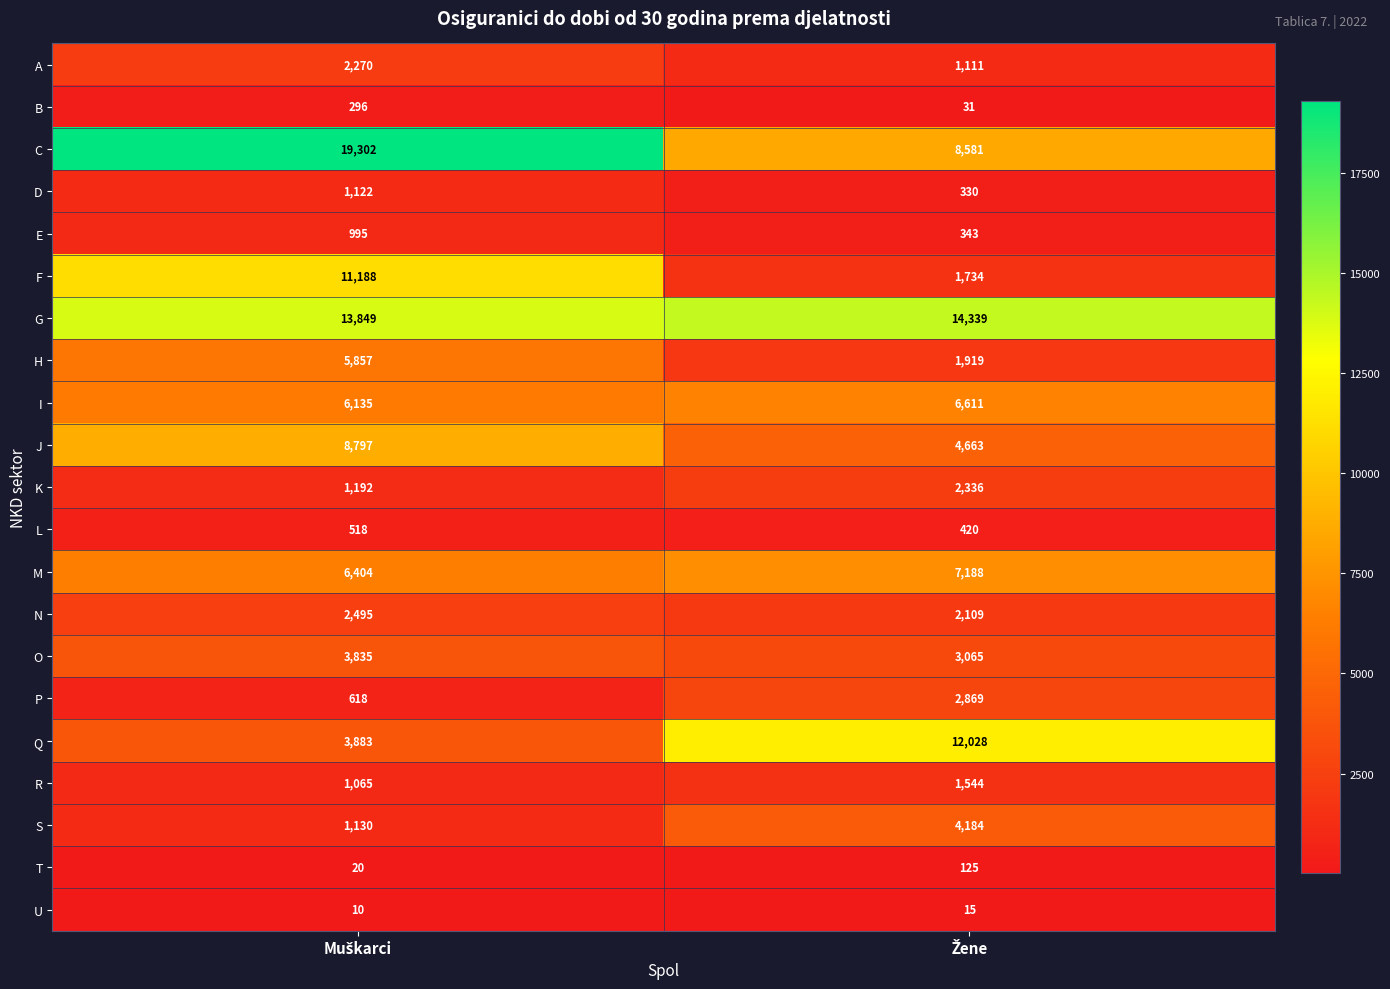

What is the highest value of the G series?

14339